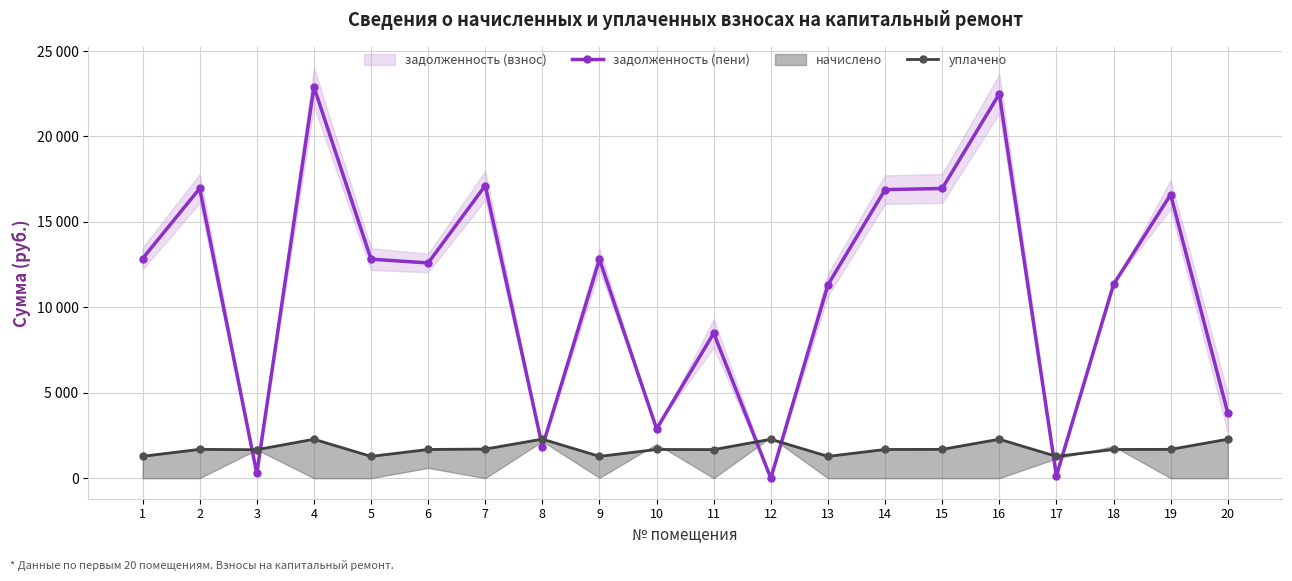

Does the chart display data point markers on the line(s)?

Yes